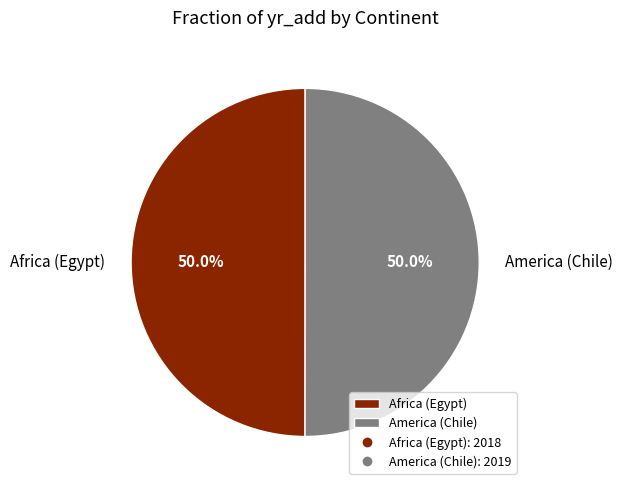

To the nearest percent, what is the combined percentage of America (Chile) and Africa (Egypt)?

100%